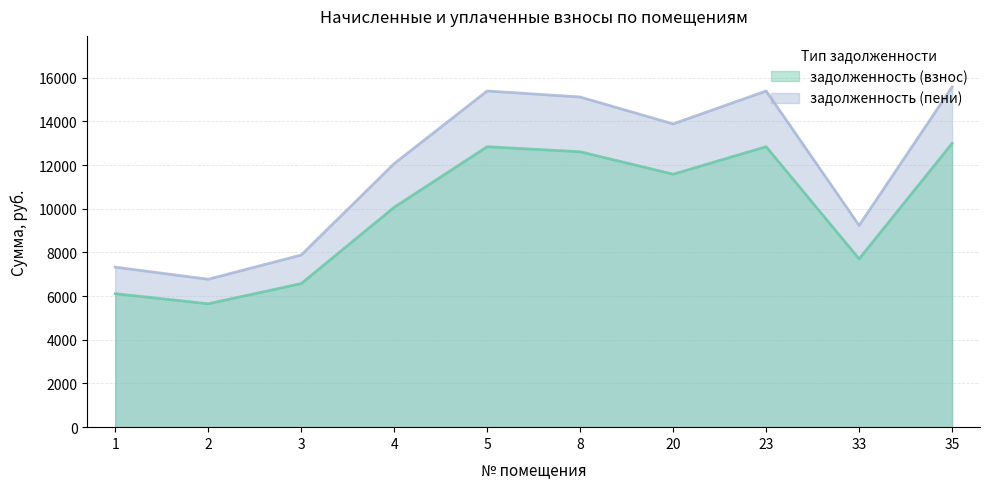

What is the average value of the задолженность (пени) series?

11863.8